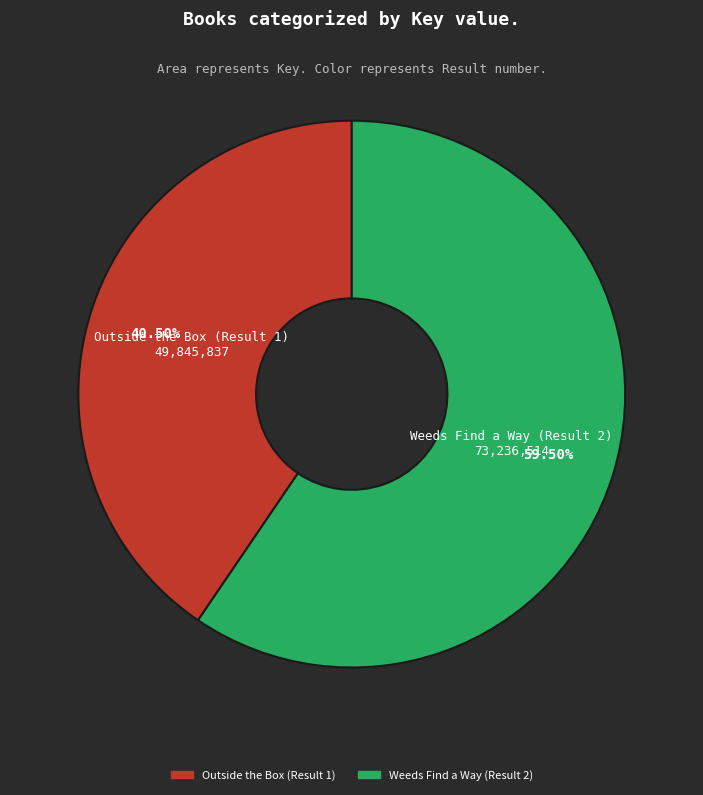

Is the sum of Outside the Box (Result 1) and Weeds Find a Way (Result 2) greater than half?

Yes